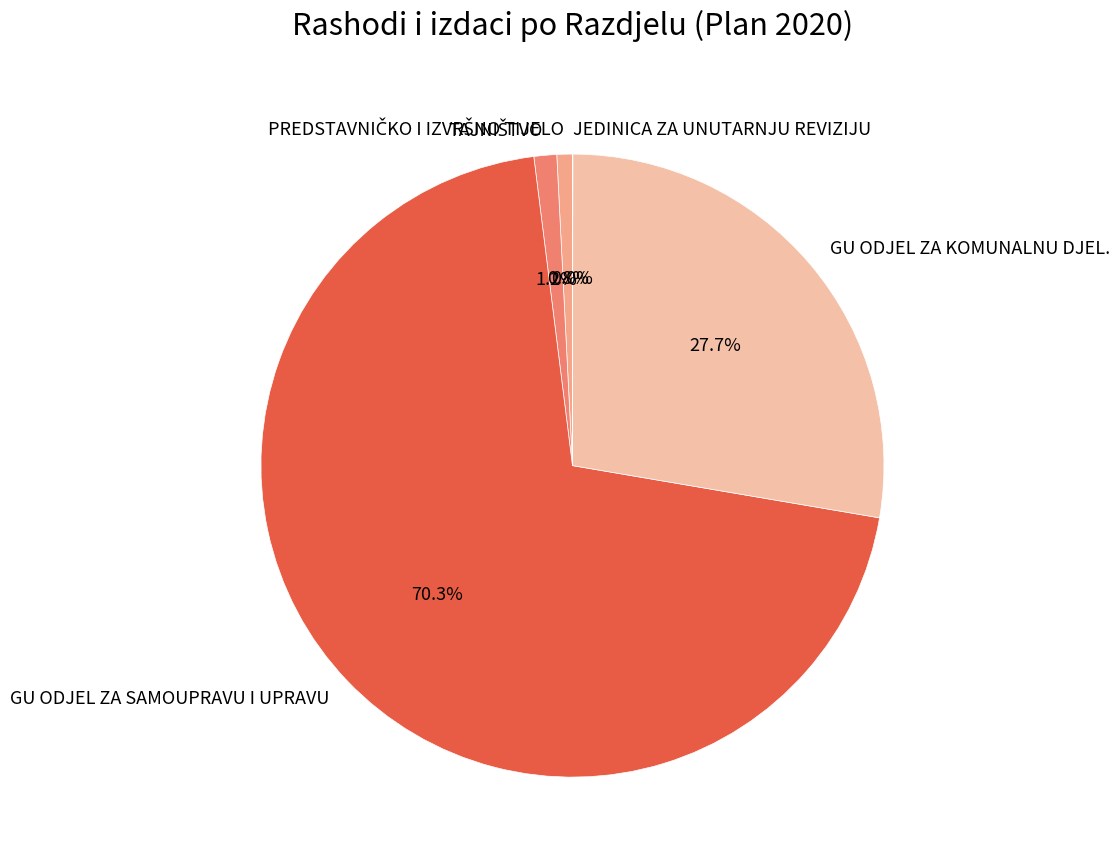

Which category accounts for the majority?

GU ODJEL ZA SAMOUPRAVU I UPRAVU